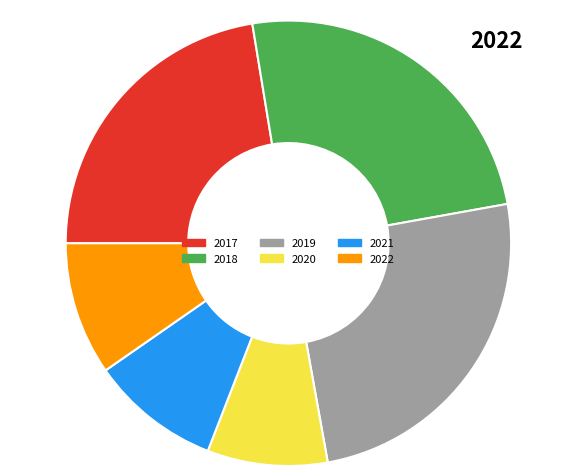

Which slice is the largest?

2019